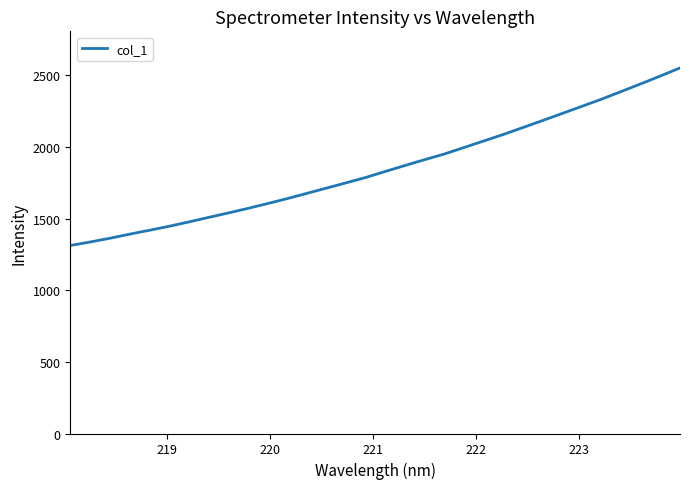

What is the smallest value displayed?

1312.1